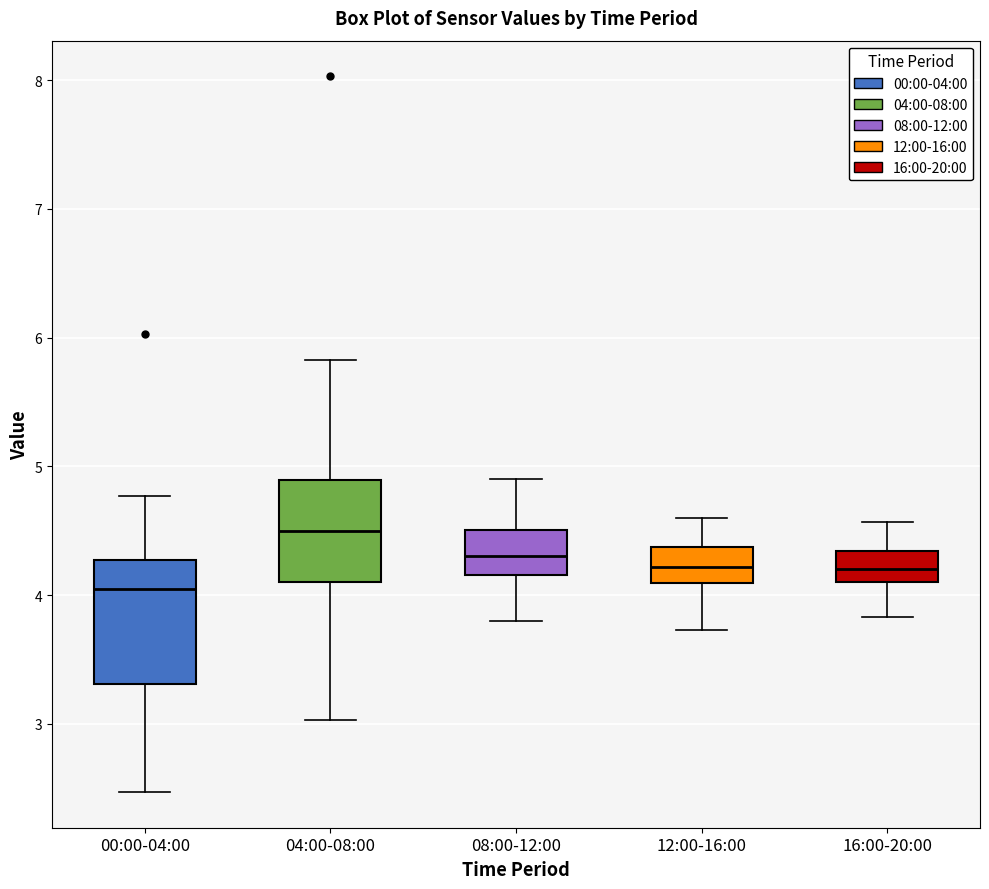

Comparing the boxes themselves (not the whiskers), which one is the tallest?

00:00-04:00